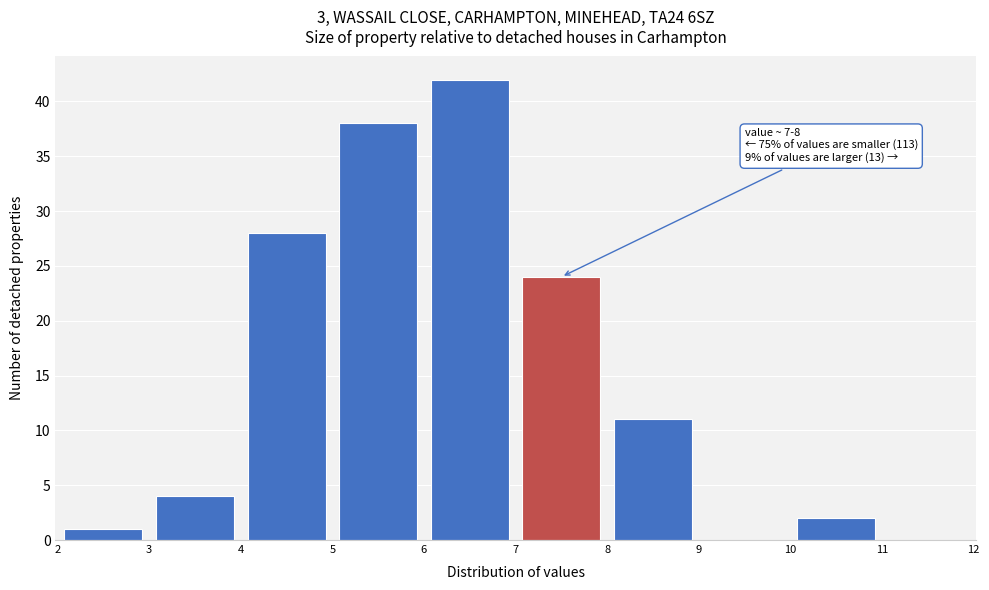

Over which range of the x-axis is the bar tallest?

6 to 7